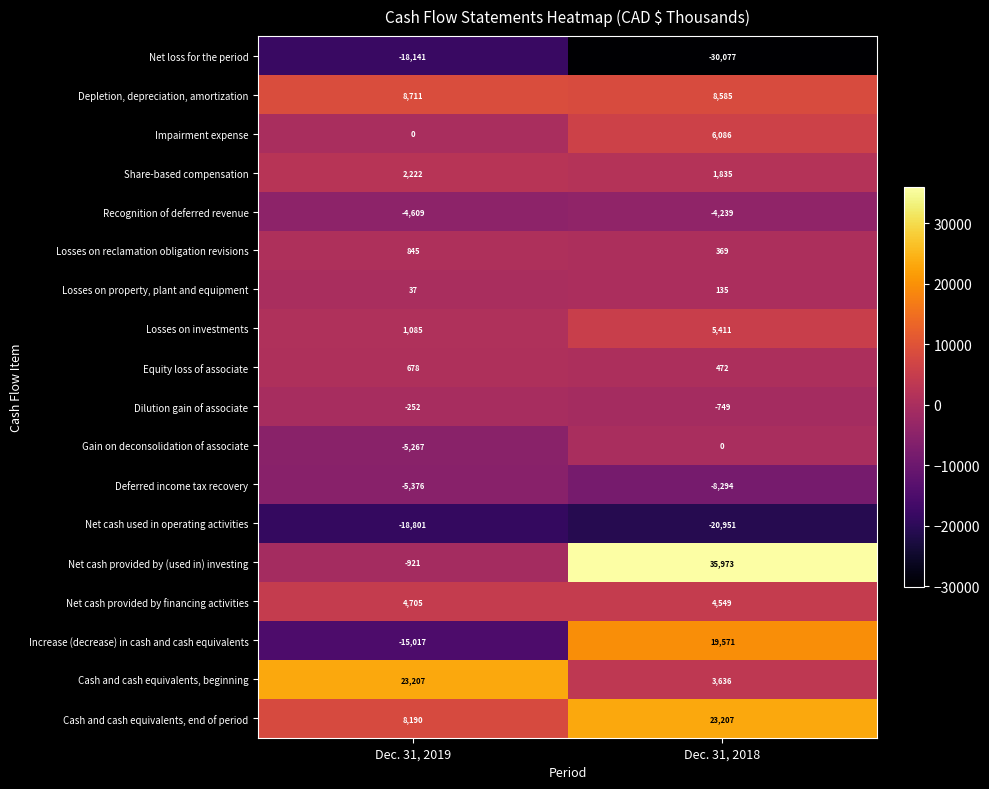

Which series changed the most between Dec. 31, 2019 and Dec. 31, 2018?

Net cash provided by (used in) investing